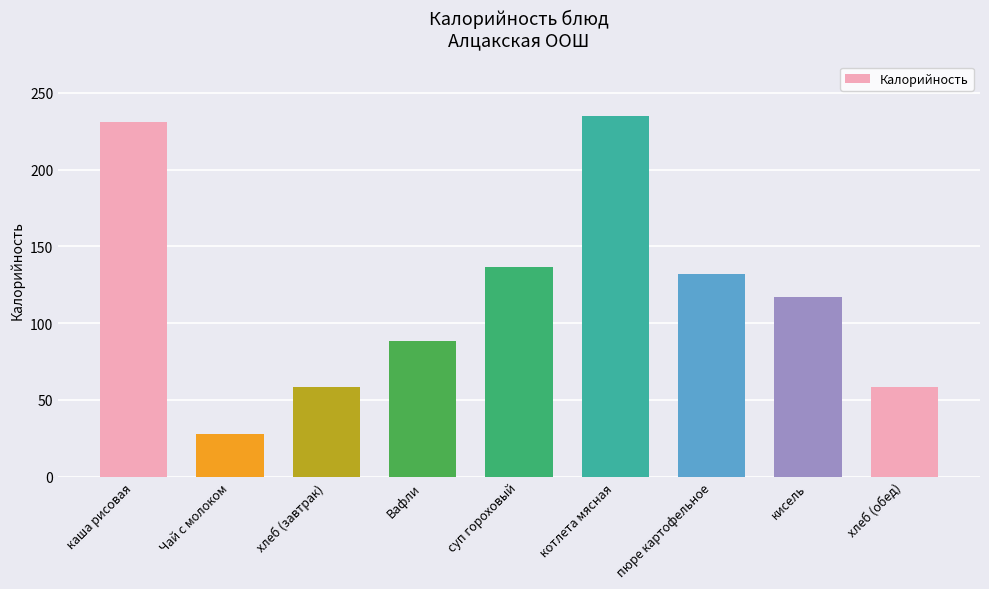

The chart shows a value of 52.6 at Вафли. True or false?

False